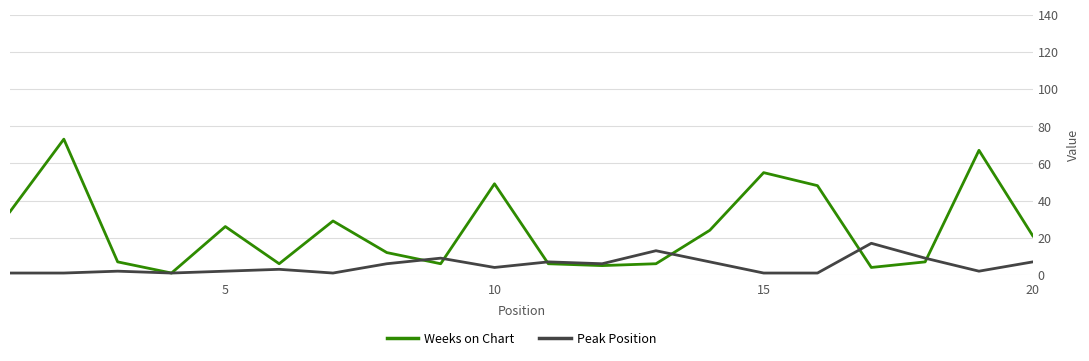

True or false: Peak Position has more than 1 interior local peaks.

True